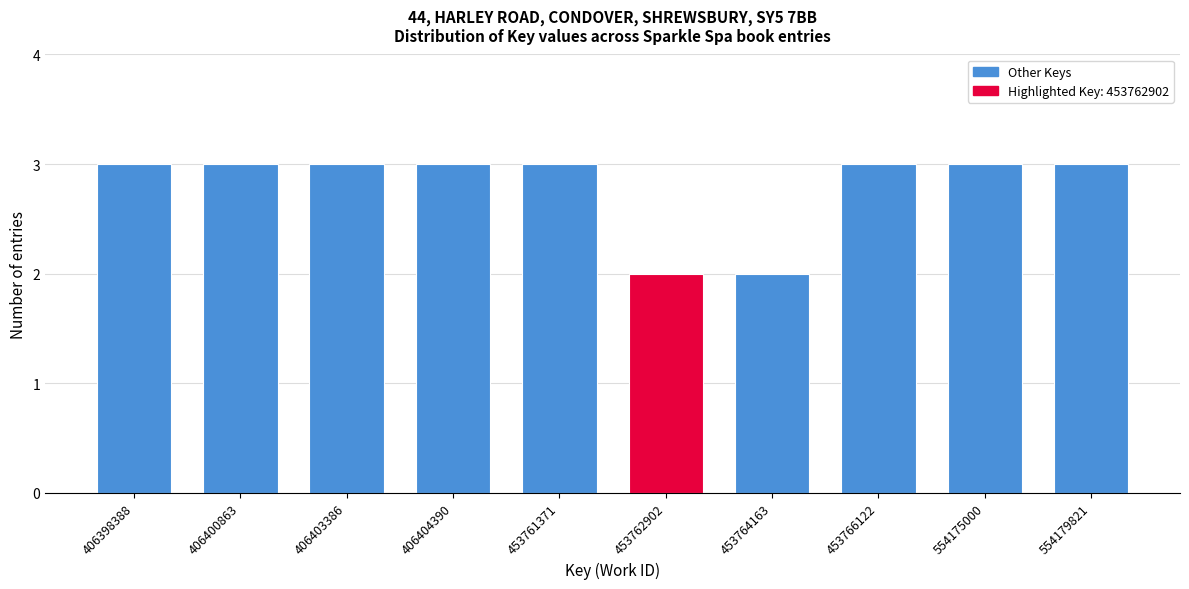

Reading right to left, what are all the values shown in this chart?

3	3	3	2	2	3	3	3	3	3